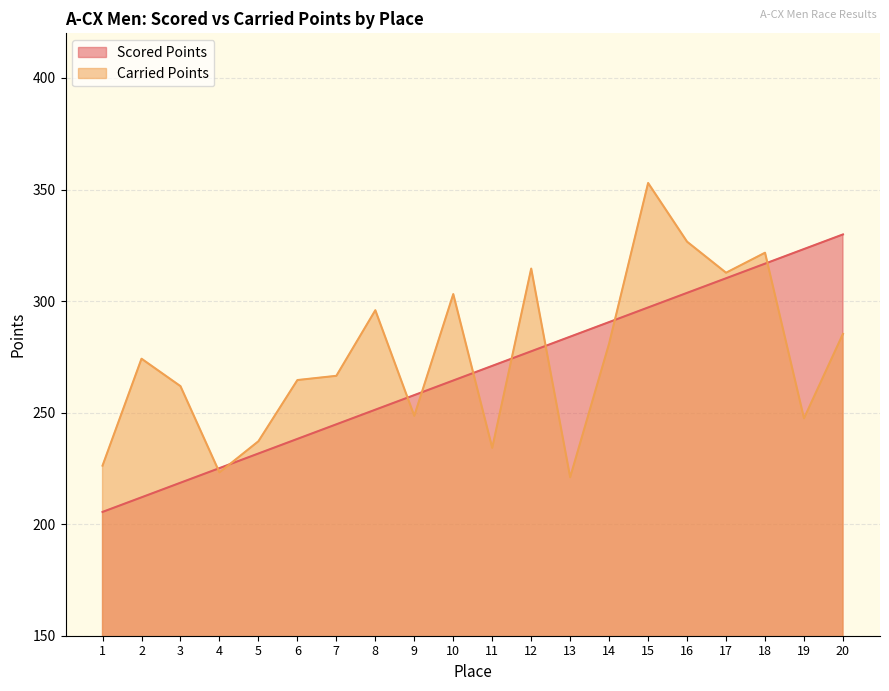

Does the chart display data point markers on the line(s)?

No